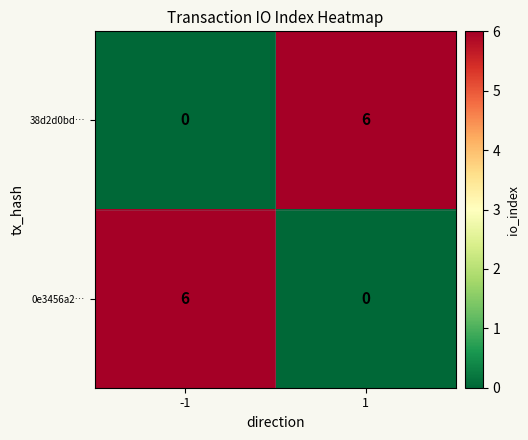

Reading left to right, list all the values displayed in this chart.

38d2d0bd…: 0	6
0e3456a2…: 6	0